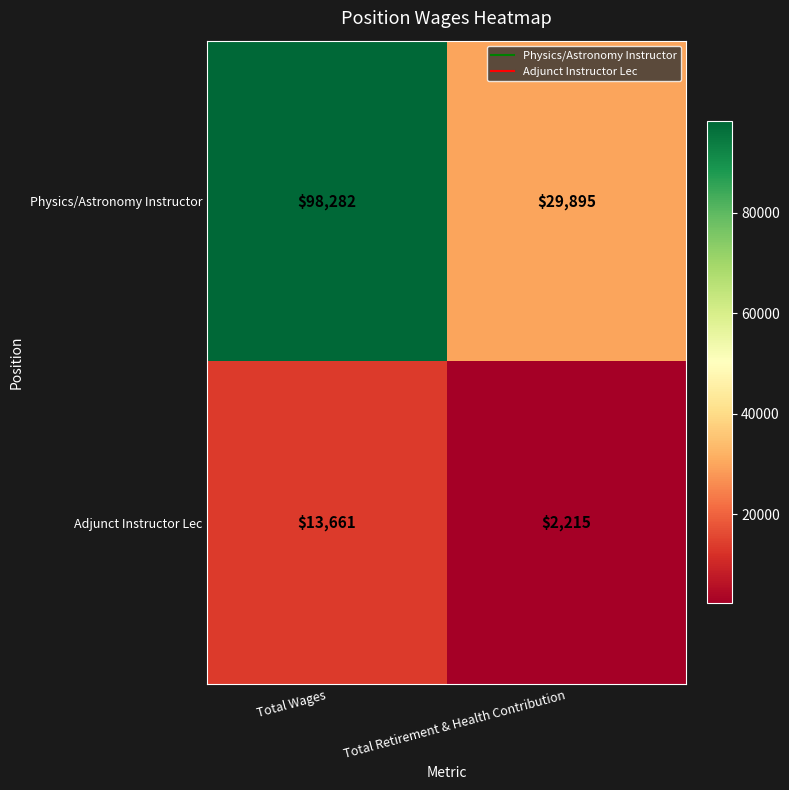

Reading right to left, what are all the values shown in this chart?

Physics/Astronomy Instructor: 29895	98282
Adjunct Instructor Lec: 2215	13661